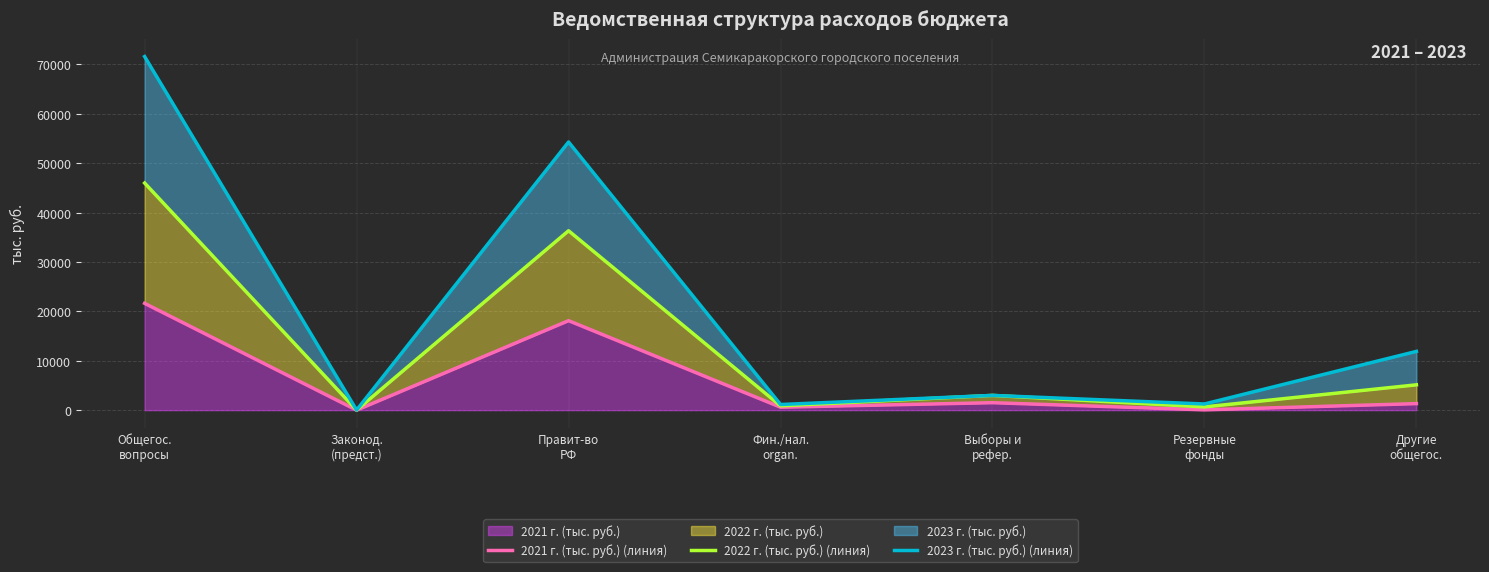

What is the total value across all series at Другие
общегос.?

18340.0